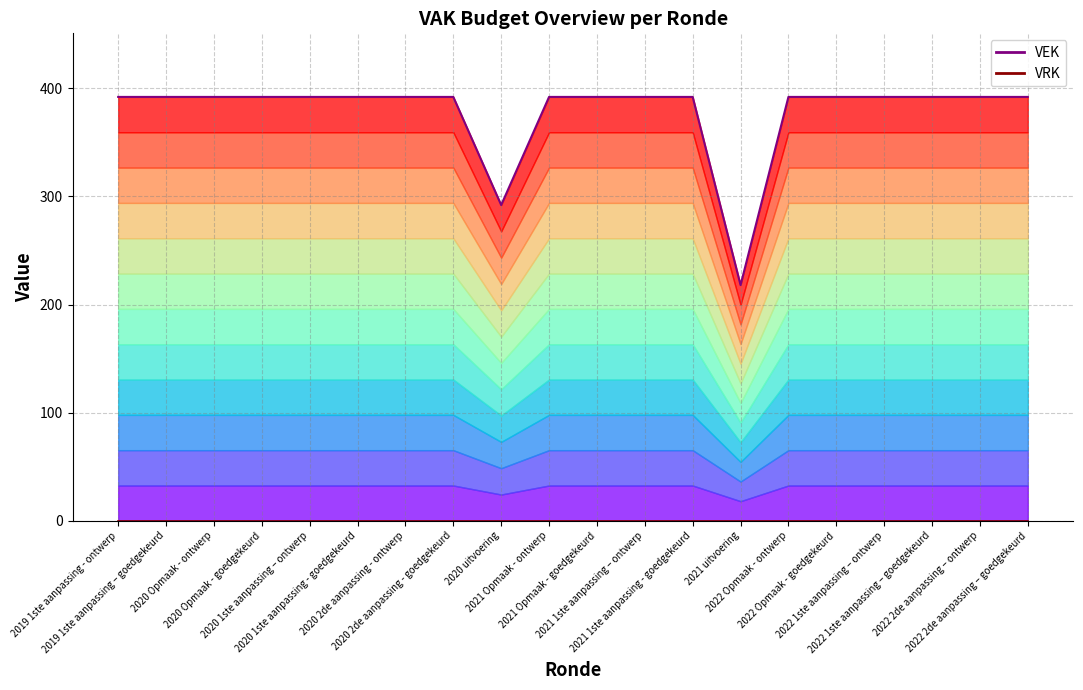

At which category is the sum across all series the highest?

2019 1ste aanpassing - ontwerp